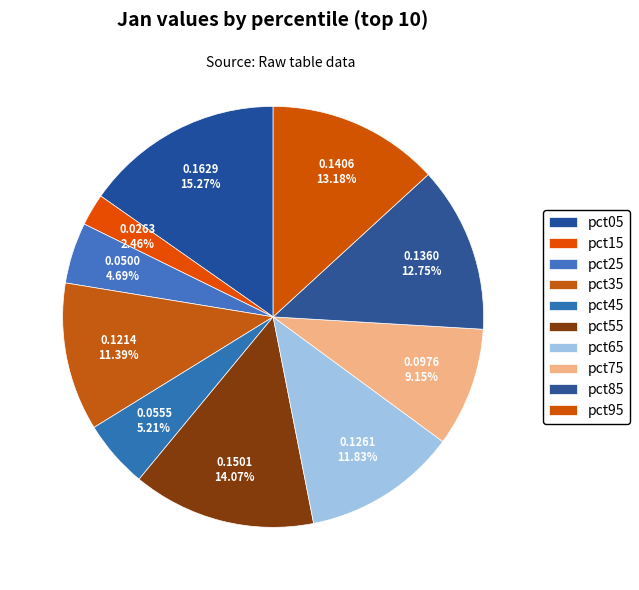

What is the total percentage of pct15 and pct35?

13.8%